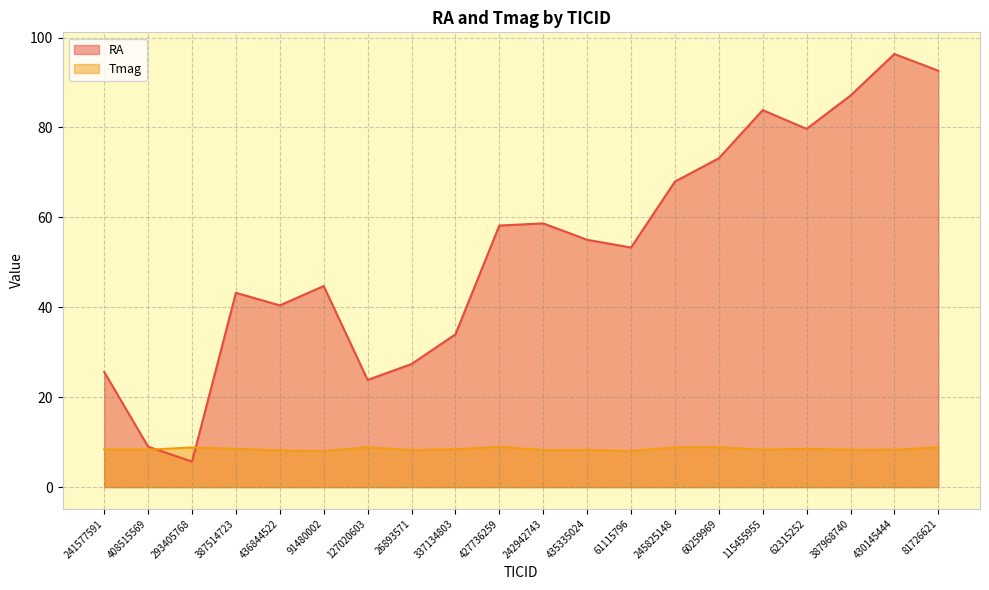

Which series has the widest spread of values?

RA